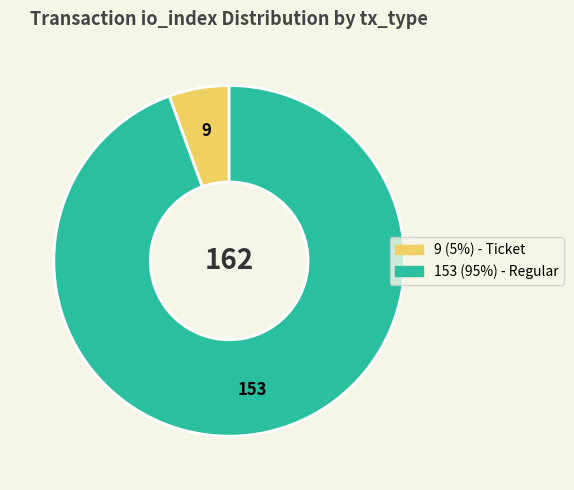

Does any single category account for the majority?

Yes